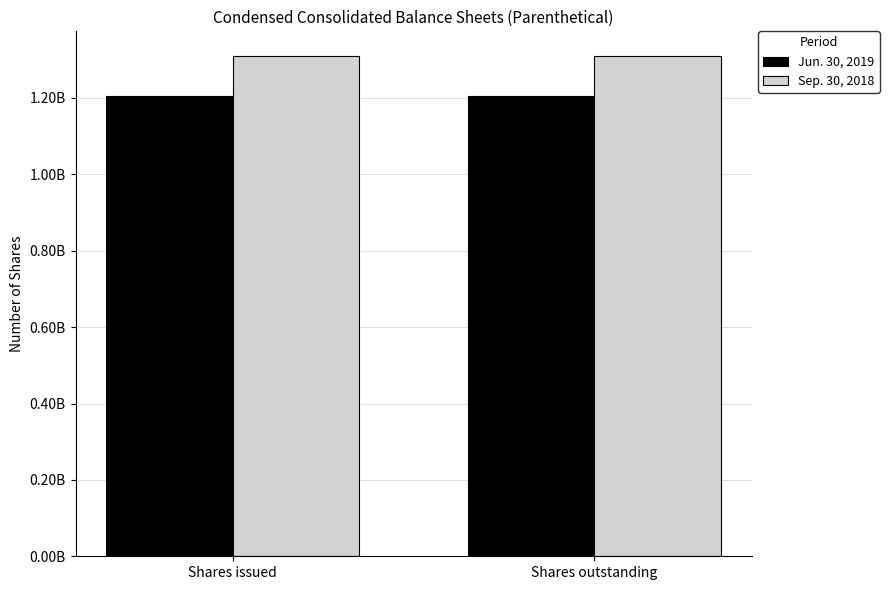

What is the maximum value shown in the chart?

1309100000